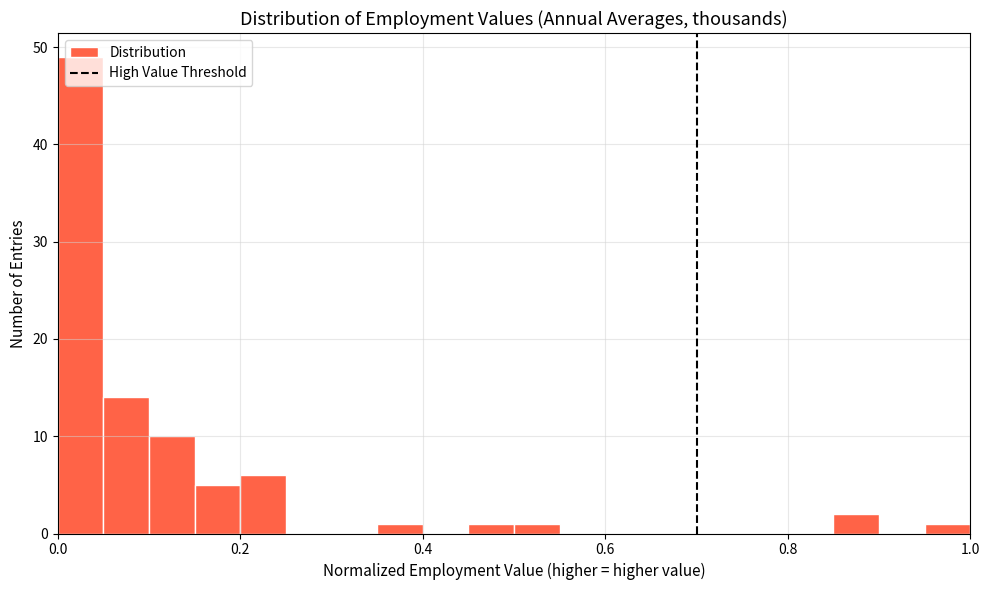

Read against the x-axis, roughly where is the centre of the tallest bar?

0.02